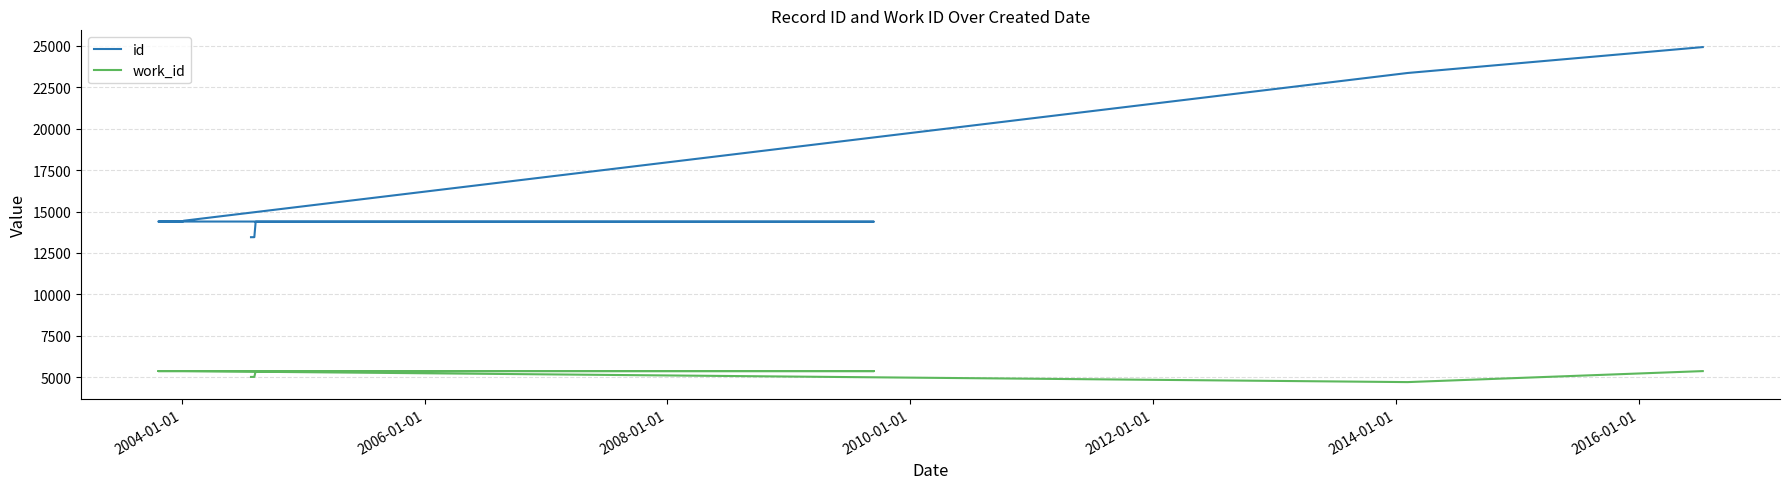

True or false: work_id and id intersect in this chart.

False